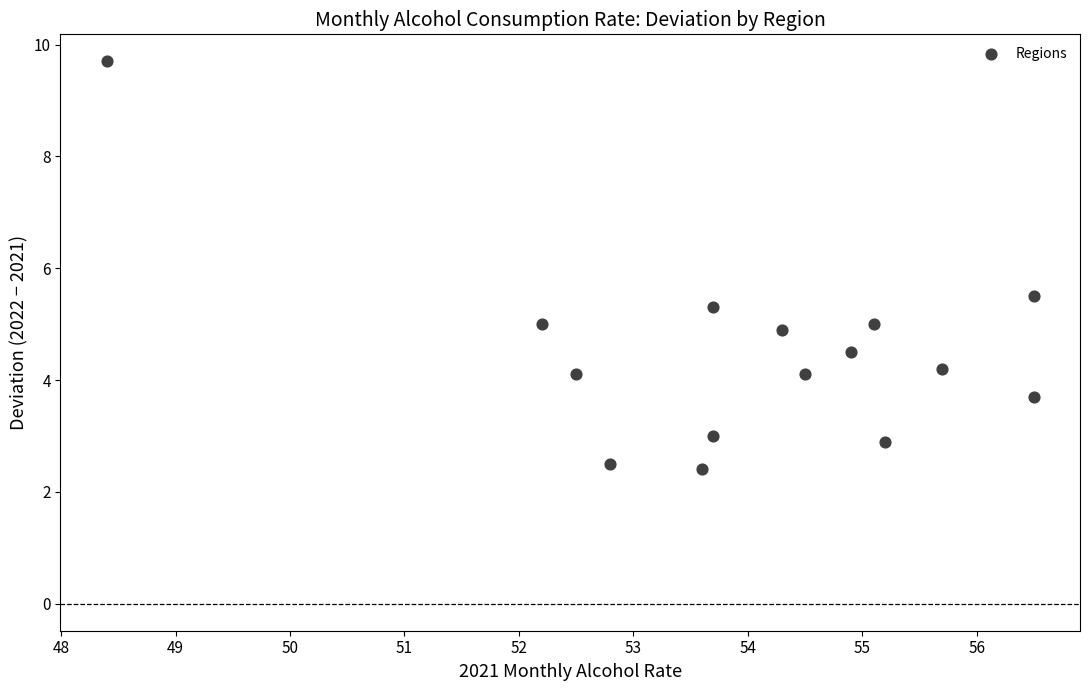

What is the range of Y values (max minus min)?

7.3